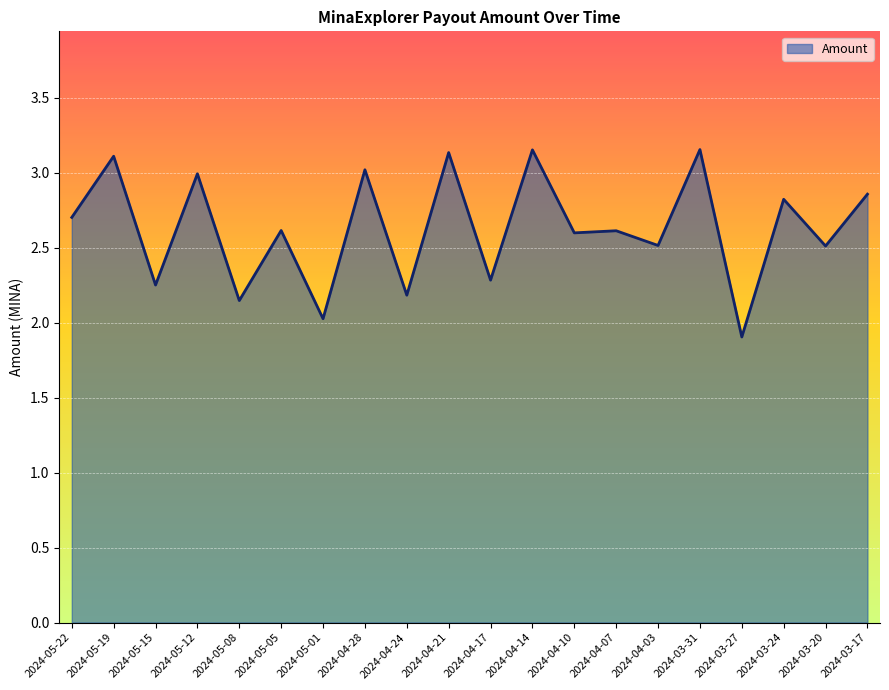

What position from the right is 2024-03-24?

3